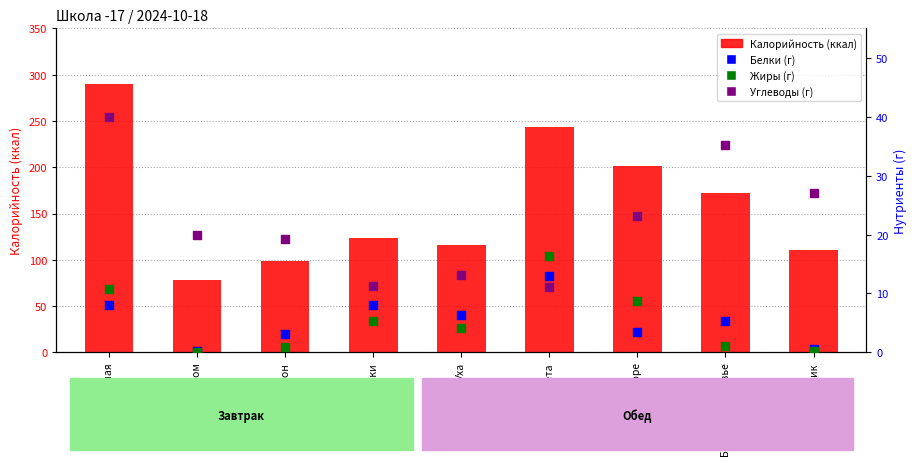

Which series reaches the maximum Y coordinate?

count